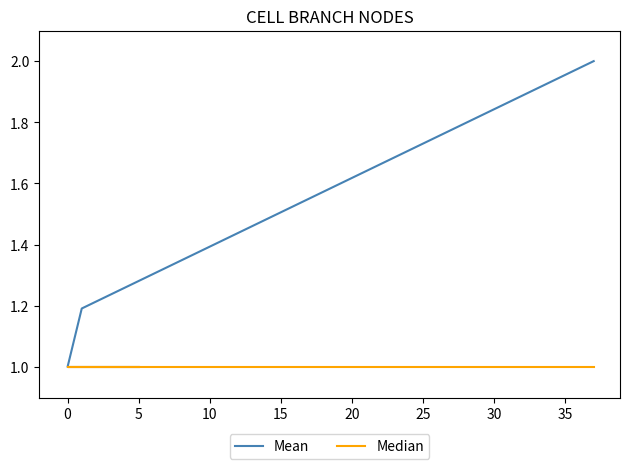

List the series in order of their overall mean, lowest first.

Median, Mean